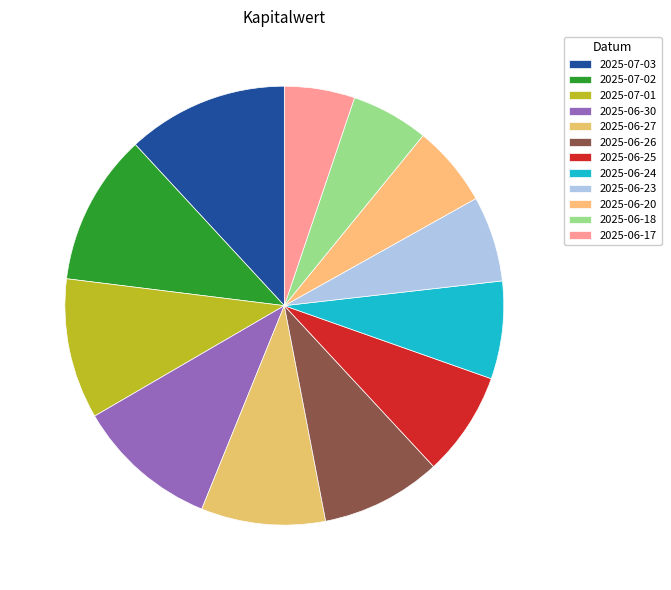

Rank the categories by value from lowest to highest.

2025-06-17, 2025-06-18, 2025-06-20, 2025-06-23, 2025-06-24, 2025-06-25, 2025-06-26, 2025-06-27, 2025-07-01, 2025-06-30, 2025-07-02, 2025-07-03